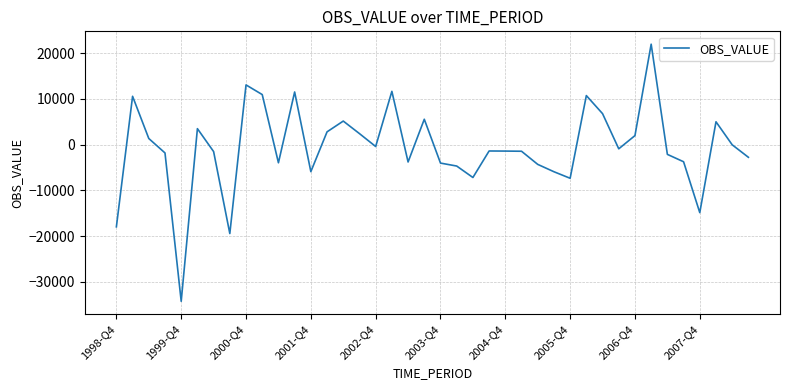

What is the minimum value shown in the chart?

-34234